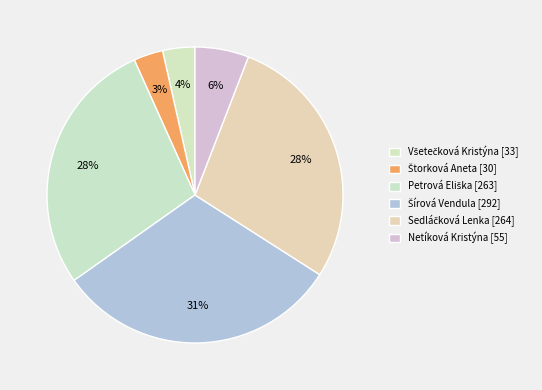

How many slices are in this pie chart?

6